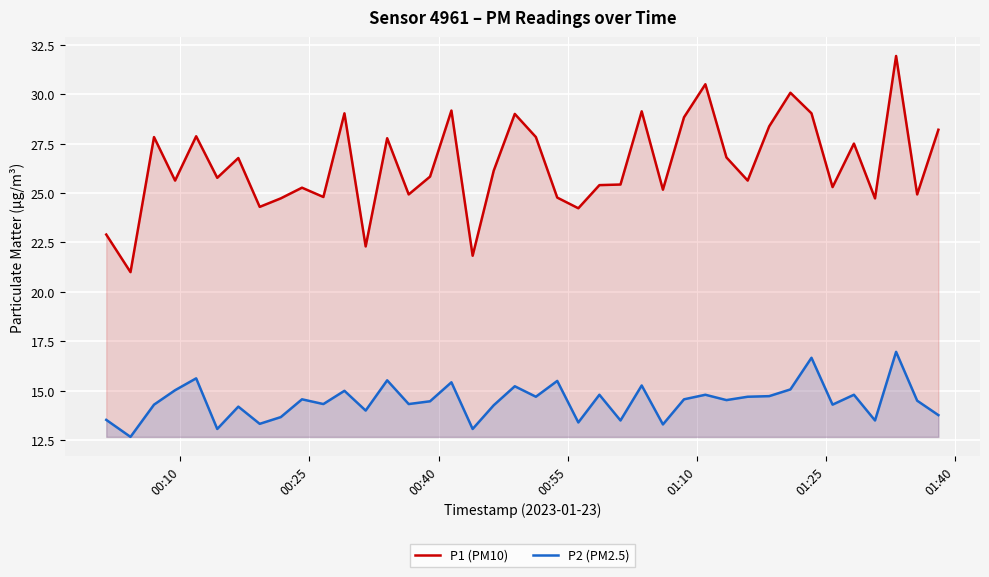

What is the minimum value for P2 (PM2.5)?

12.7